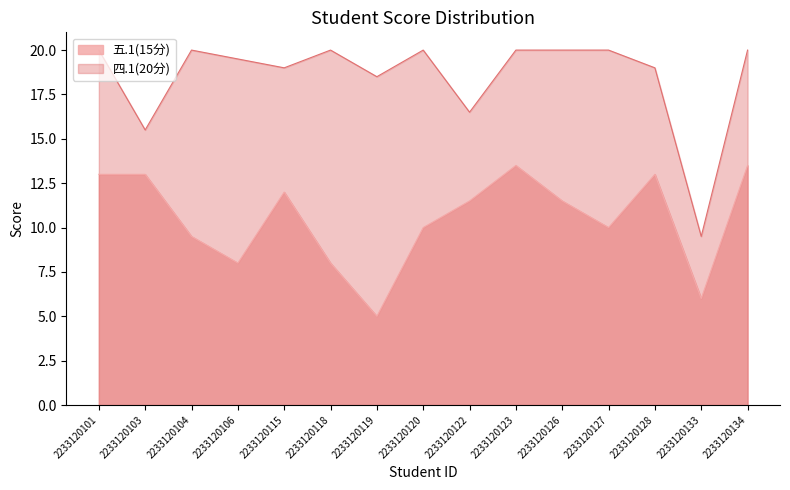

True or false: 四.1(20分) has more than 2 interior local peaks.

True